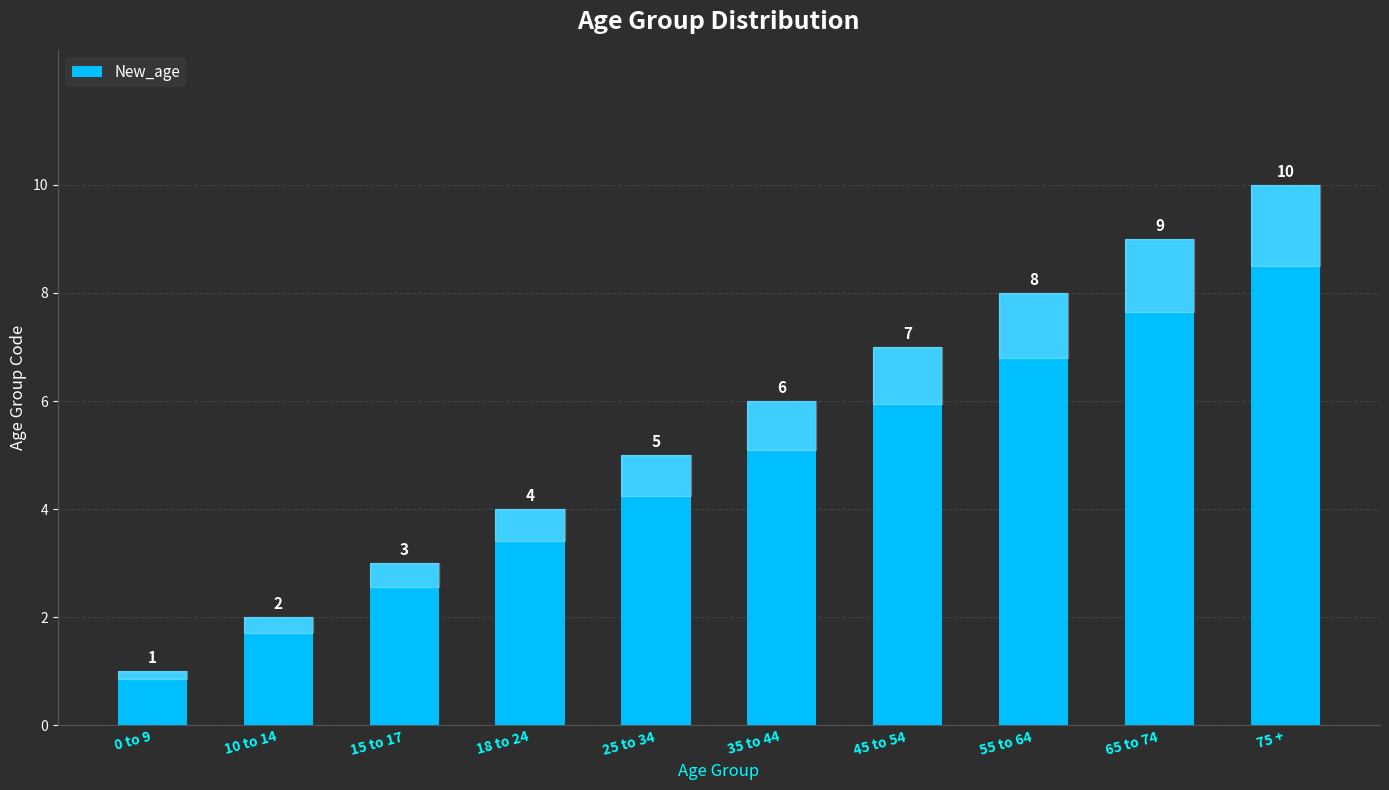

What is the label of the 3rd bar from the right?

55 to 64